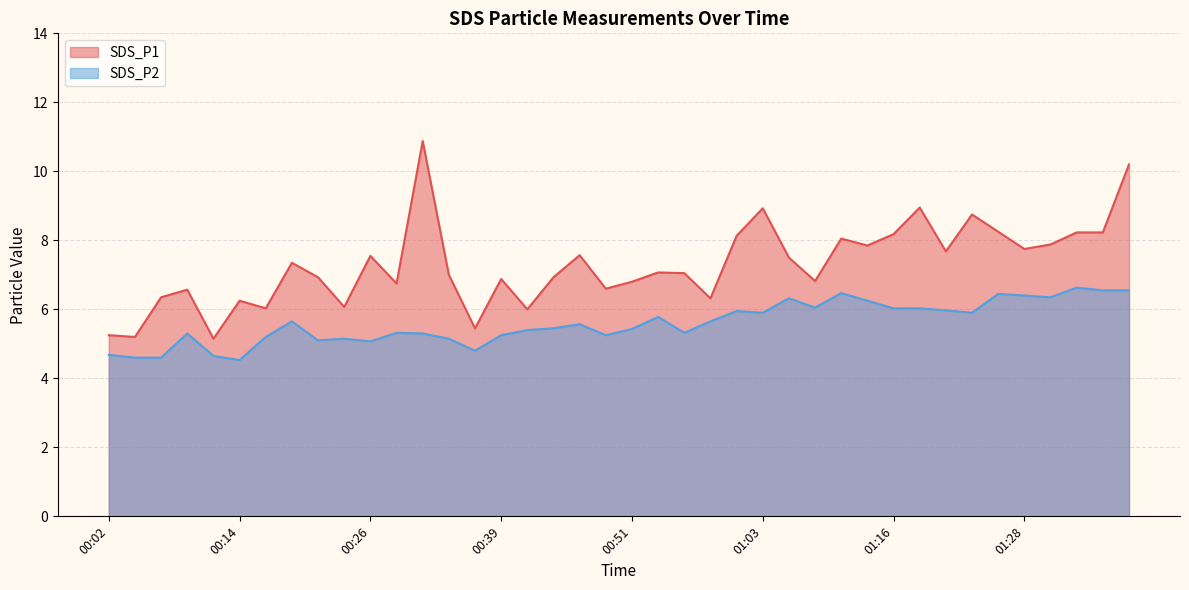

What is the label of the 30th point from the left?

01:13